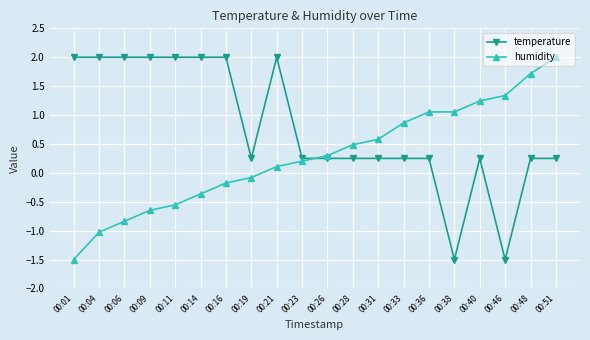

The value of temperature at 00:21 is 1.0. True or false?

False